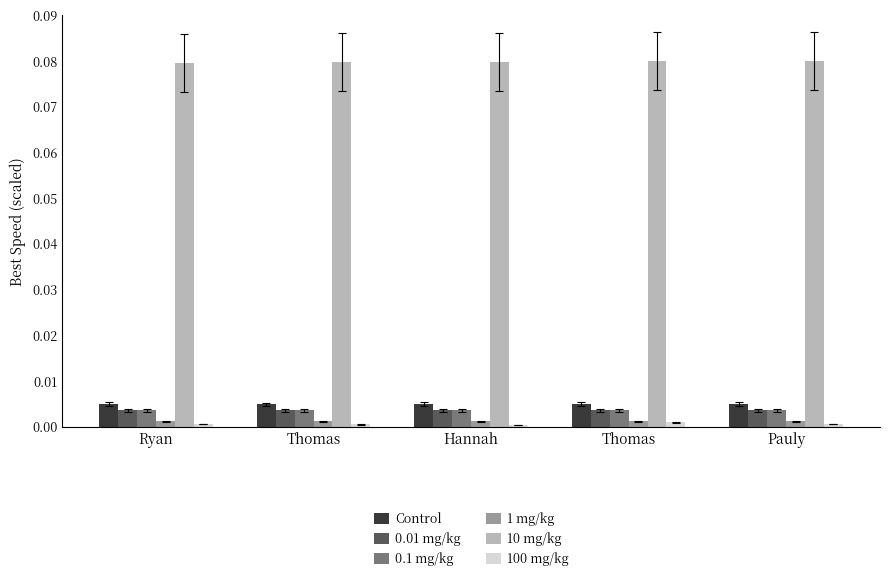

How many distinct data groups are displayed?

6